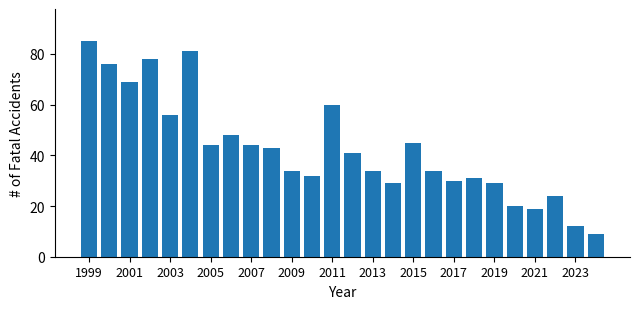

Does the chart contain any negative values?

No